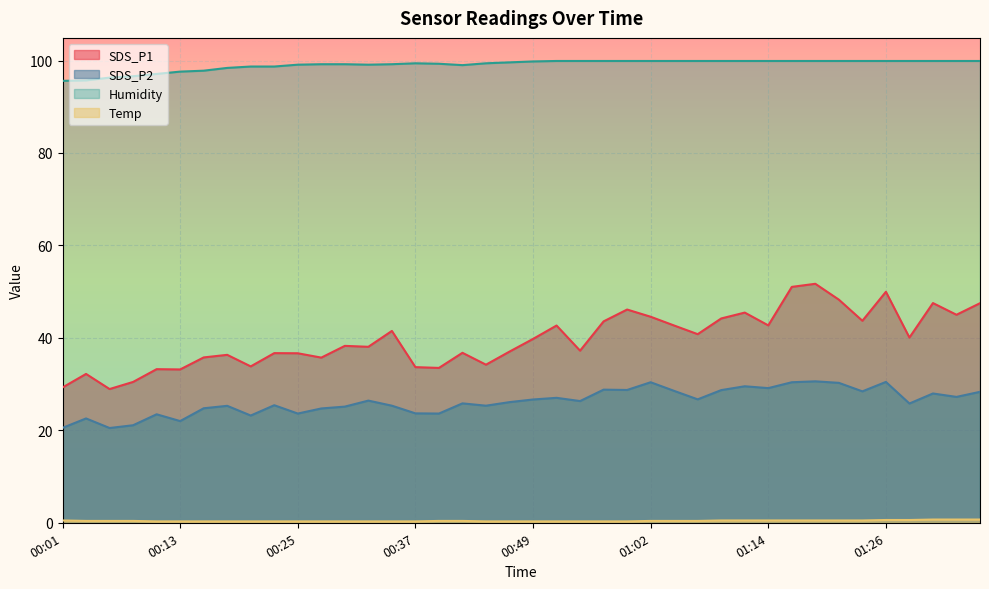

What position from the right is 01:06?

13